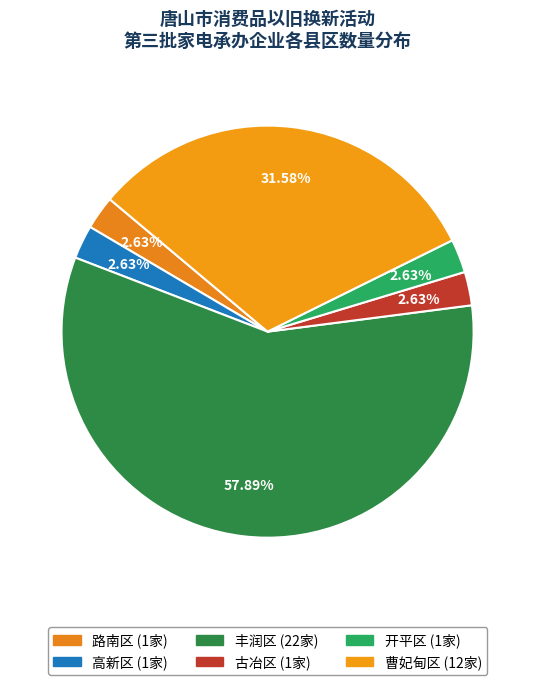

What is the majority slice?

丰润区